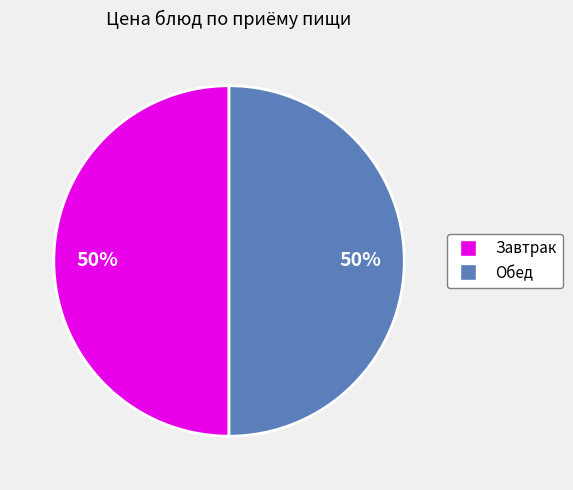

How many slices are in this pie chart?

2